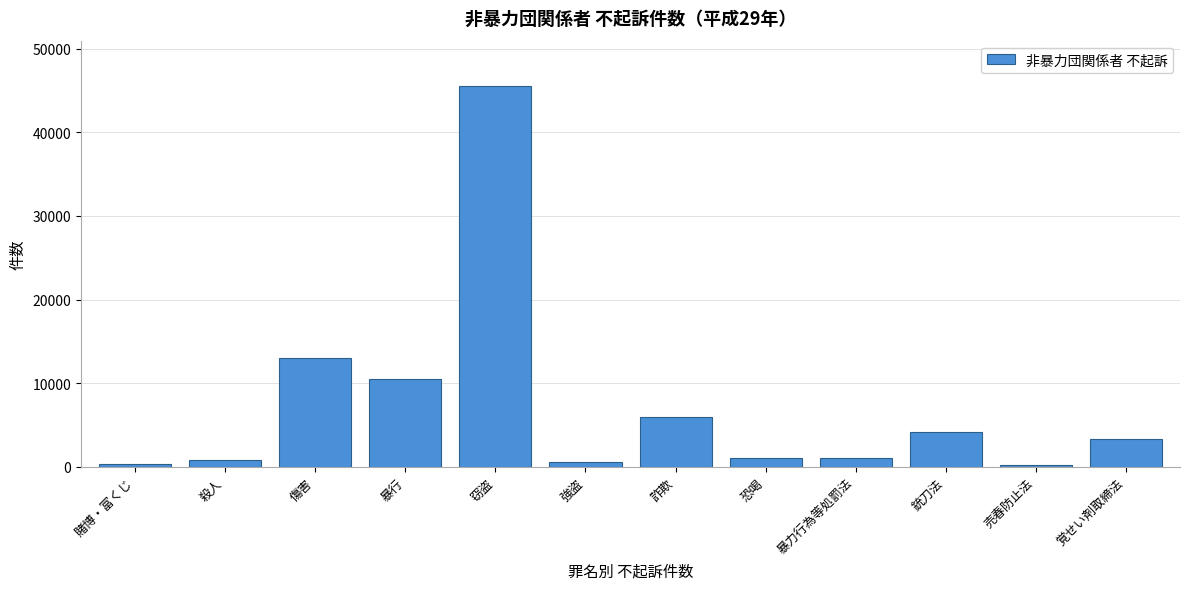

What is the greatest value displayed?

45496